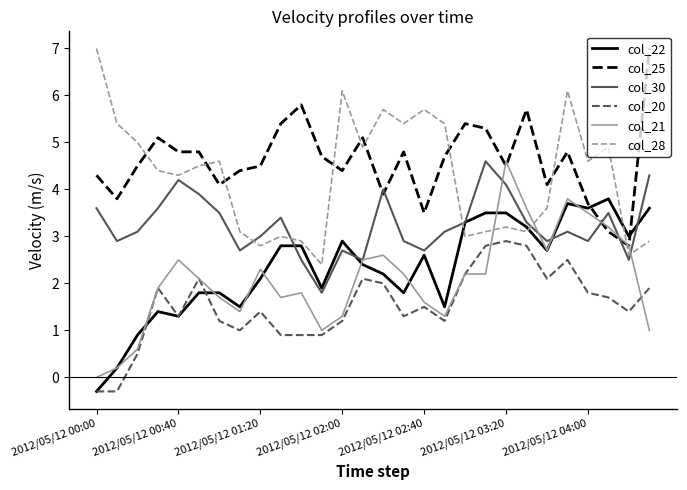

What is the difference between the maximum and minimum values in the col_30 series?

2.8